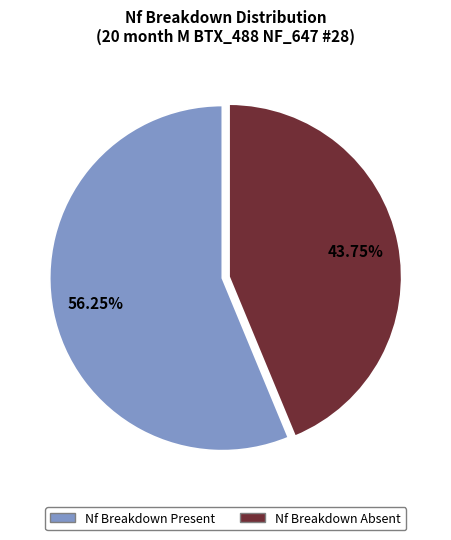

To the nearest percent, what is the average slice percentage?

50%